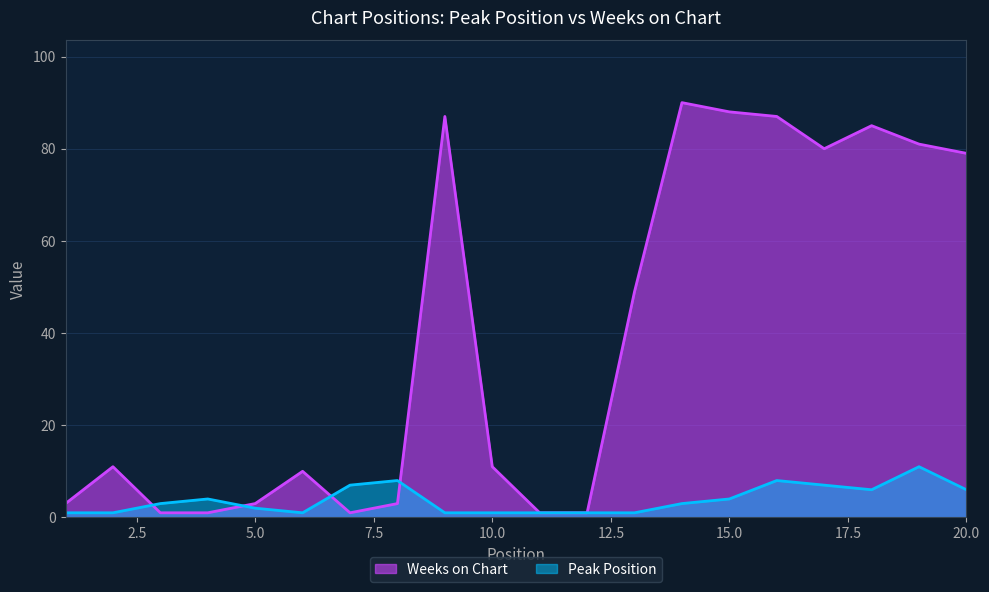

Reading left to right, list all the values displayed in this chart.

Peak Position: 1=1	2=1	3=3	4=4	5=2	6=1	7=7	8=8	9=1	10=1	11=1	12=1	13=1	14=3	15=4	16=8	17=7	18=6	19=11	20=6
Weeks on Chart: 1=3	2=11	3=1	4=1	5=3	6=10	7=1	8=3	9=87	10=11	11=1	12=1	13=49	14=90	15=88	16=87	17=80	18=85	19=81	20=79